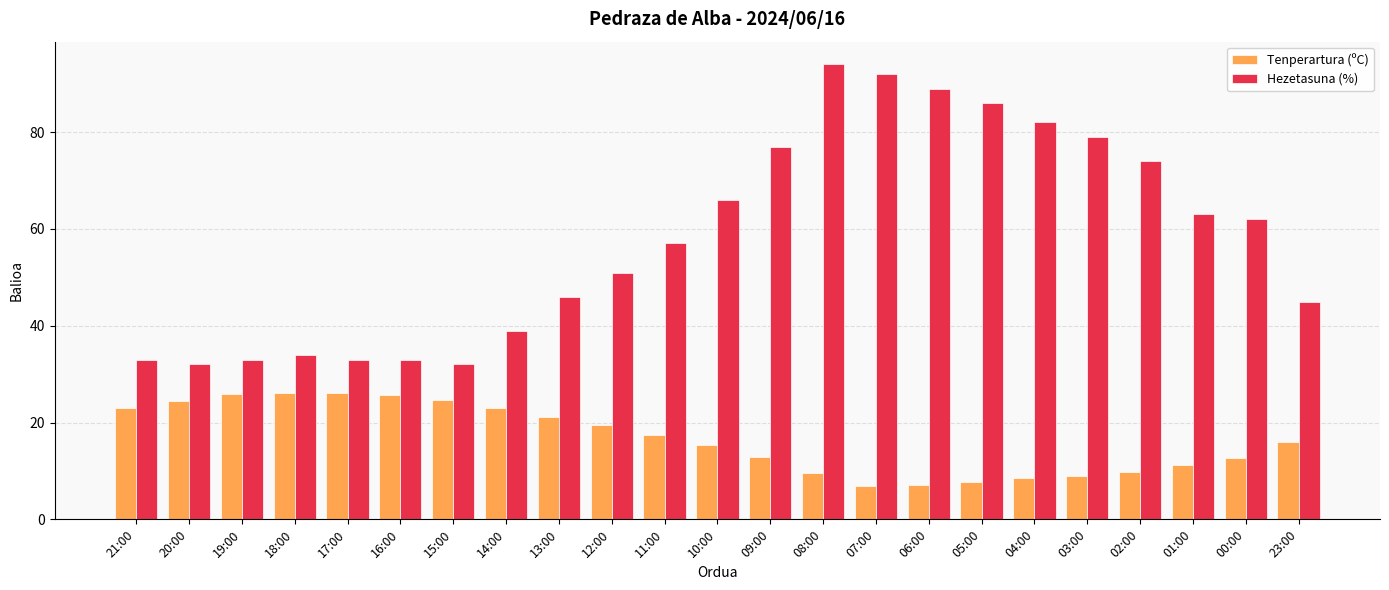

What is the spread (max minus min) of values at 20:00?

7.5